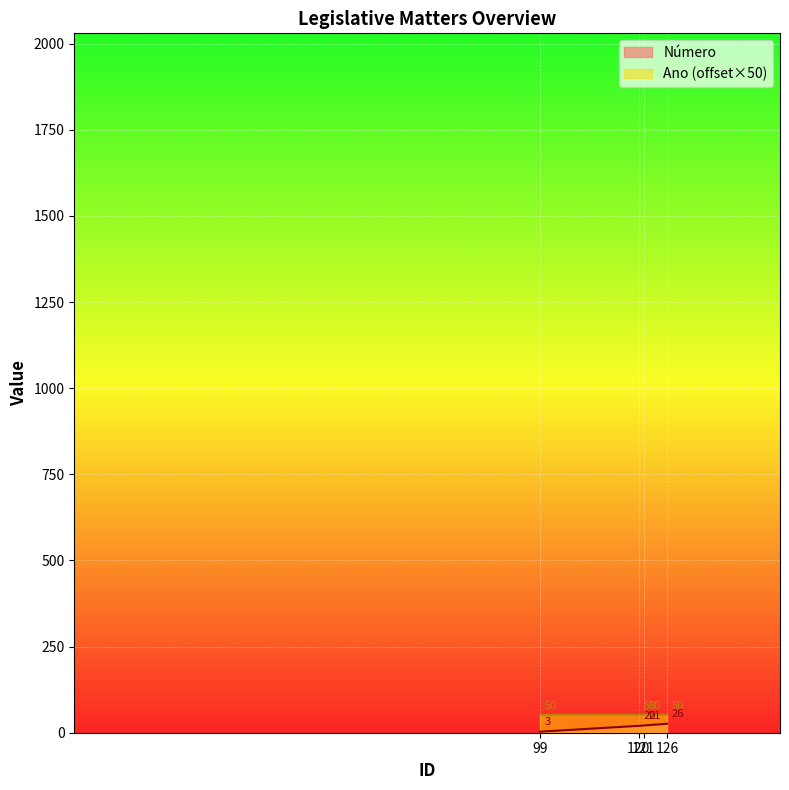

True or false: the data shows 13 at 126.

False